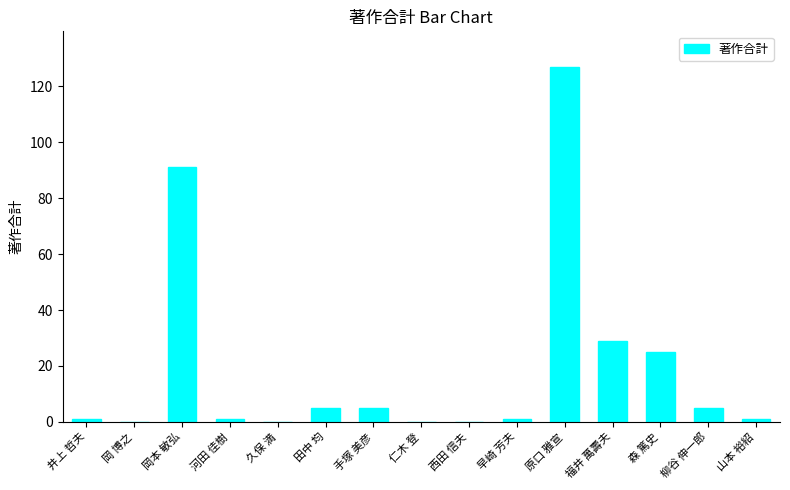

What is the sum of the values at 山本 裕紹 and 手塚 美彦?

6